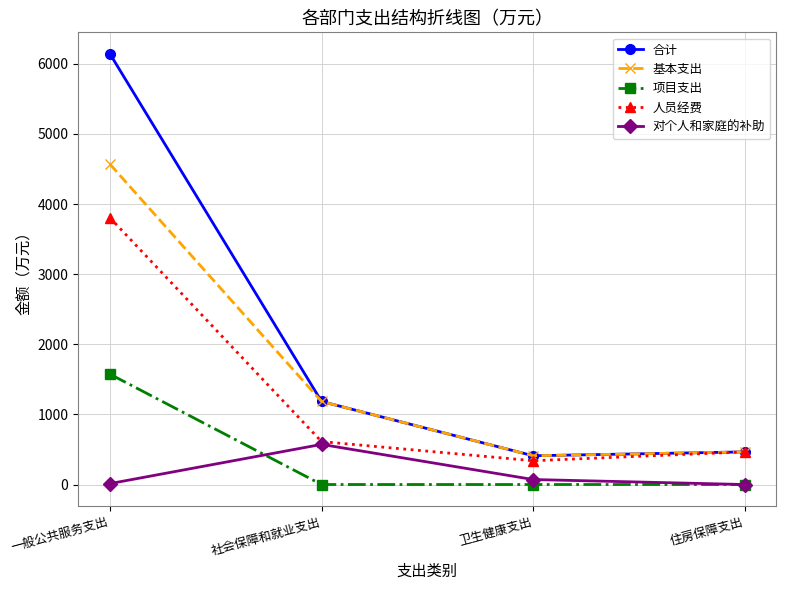

At which label is 人员经费 closest to 2072?

社会保障和就业支出